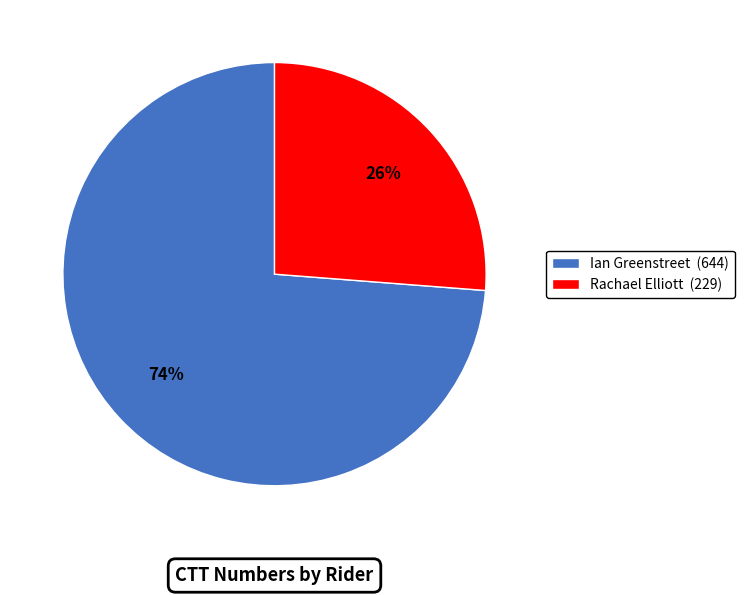

To the nearest percent, what portion does Ian Greenstreet represent?

74%